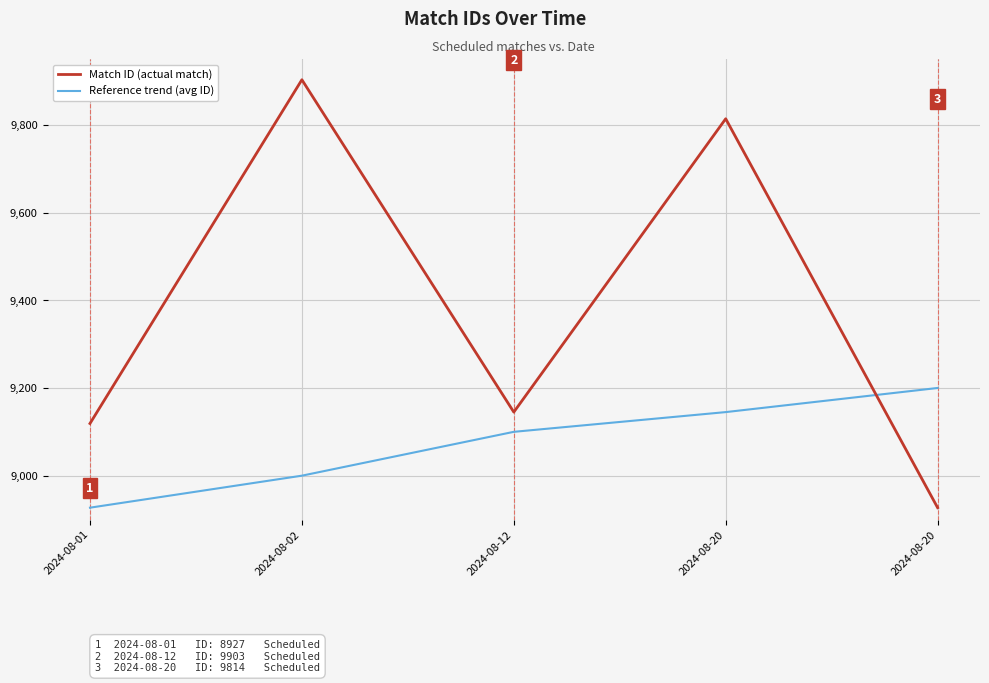

In Match ID (actual match), how many points are higher than both neighbors (excluding endpoints)?

2